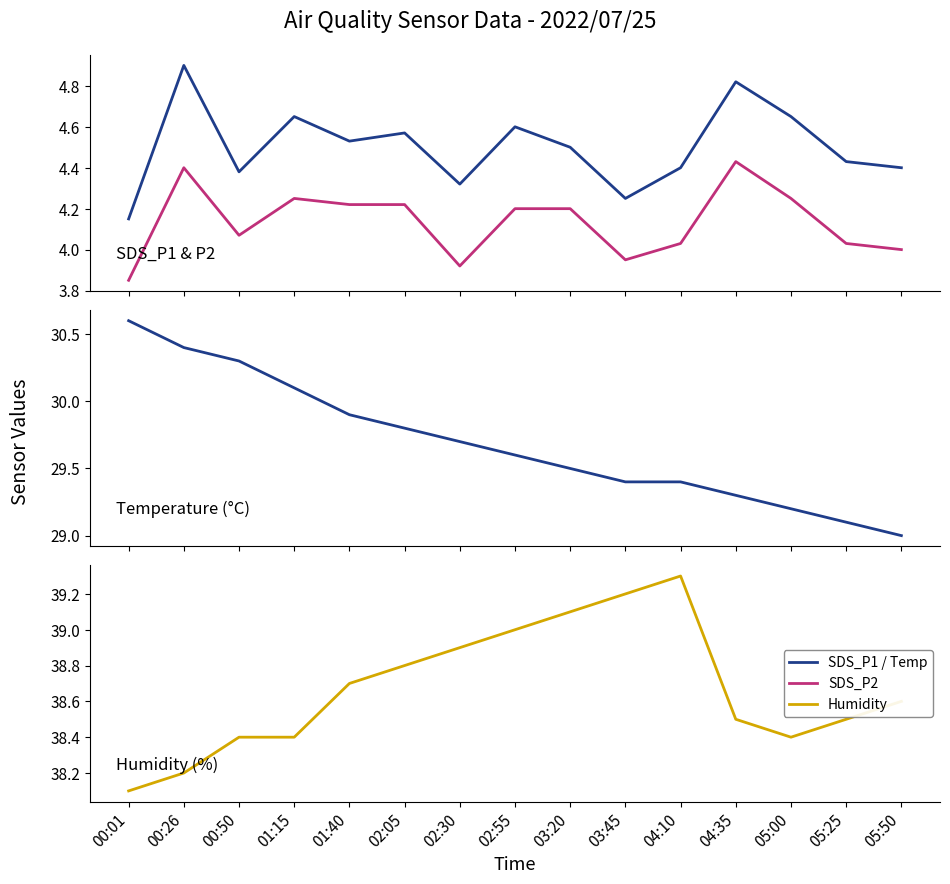

At which category is the sum across all series the highest?

00:26